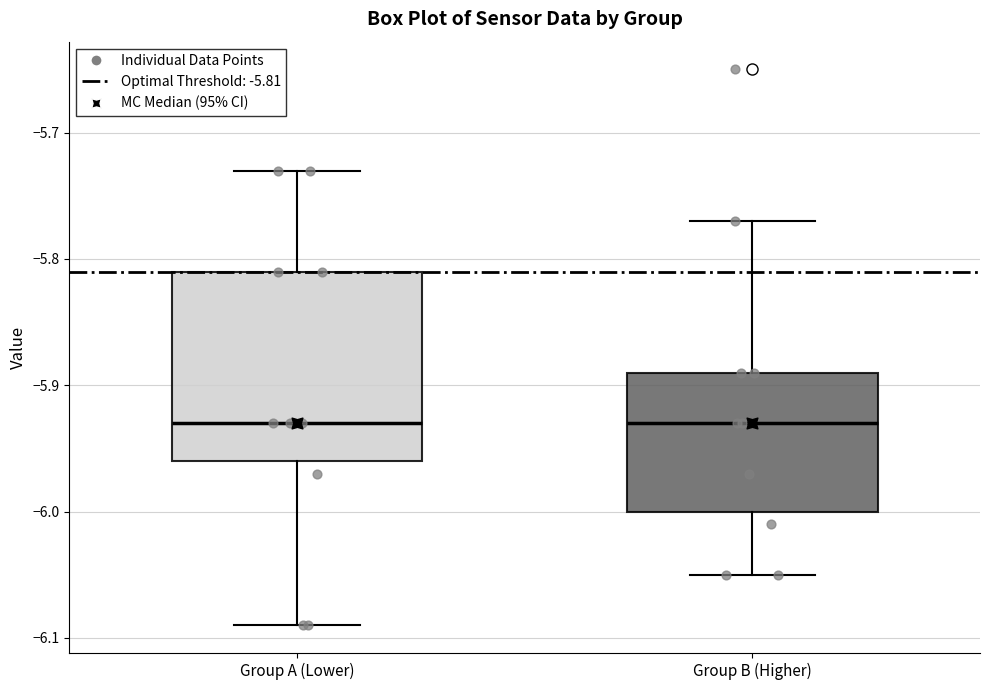

Which box is the tallest, from its lower edge to its upper edge?

Group A (Lower)